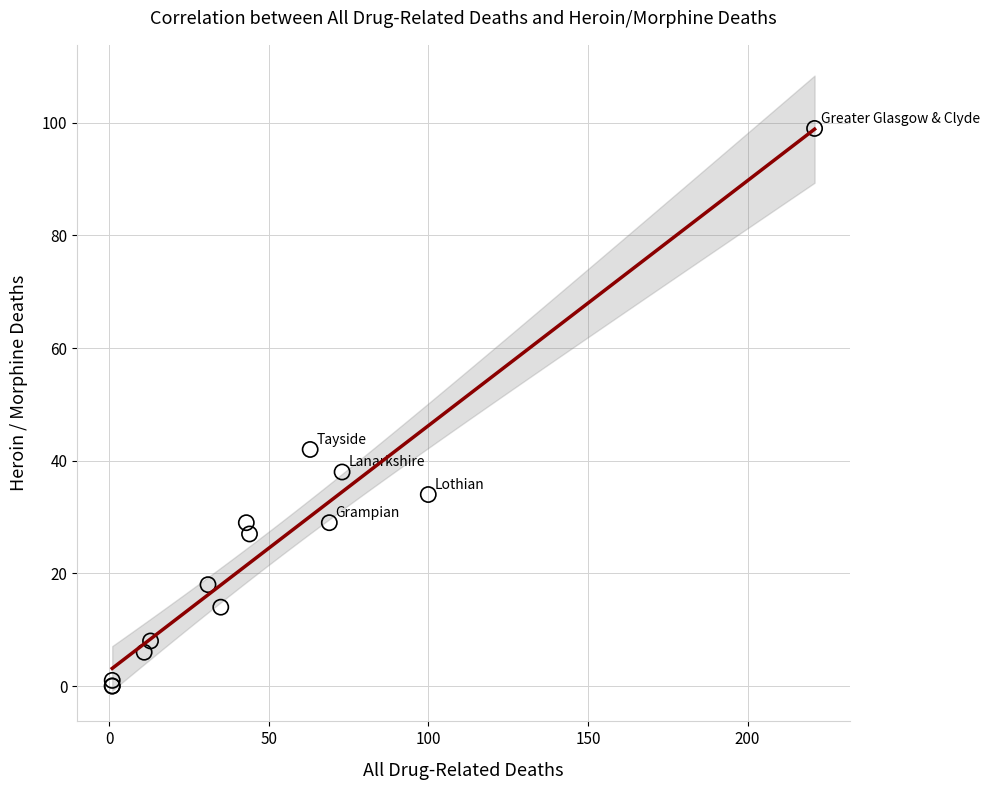

What Y value in the scatter plot is closest to 49?

42